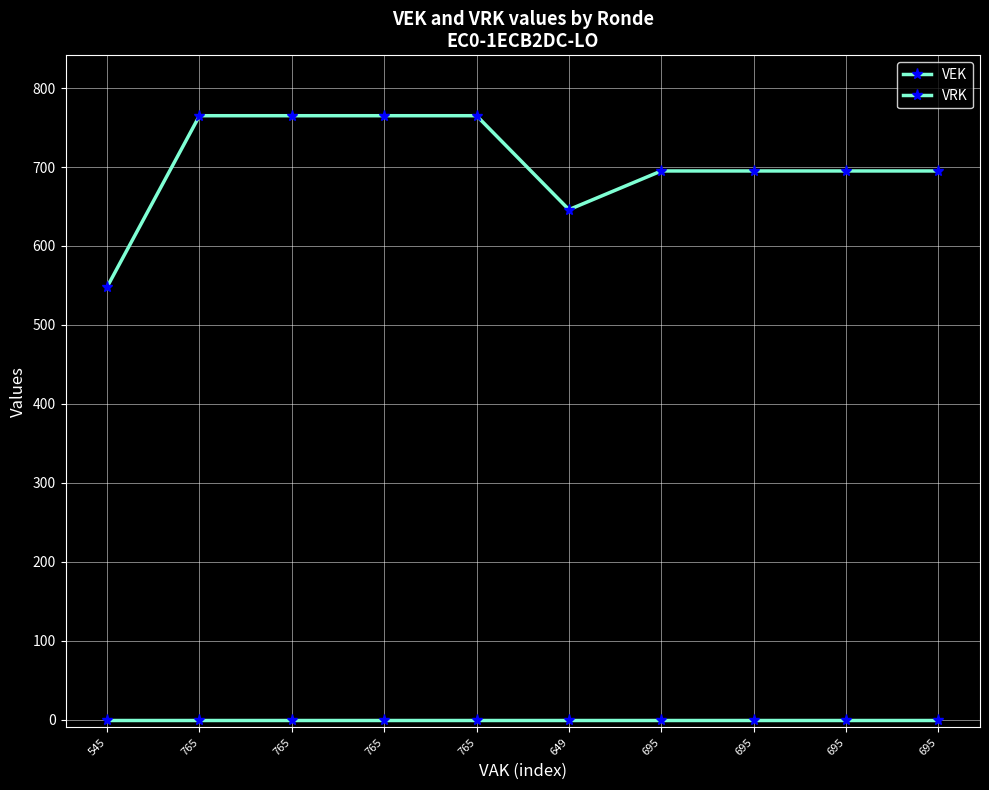

Rank the series by their maximum value, from lowest to highest.

VRK, VEK